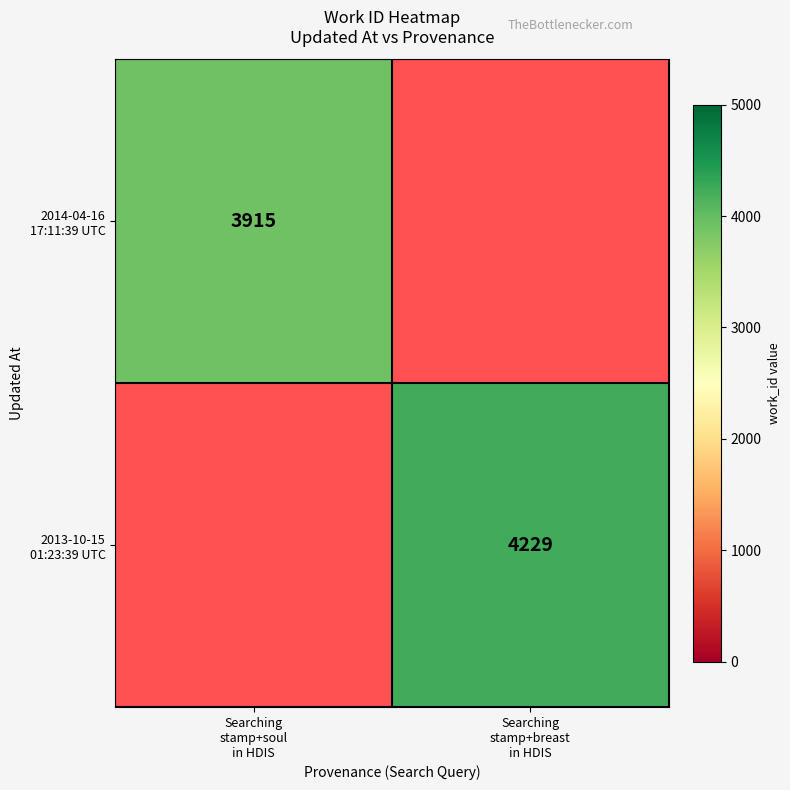

List the series in order of their overall mean, lowest first.

2014-04-16 17:11:39 UTC, 2013-10-15 01:23:39 UTC